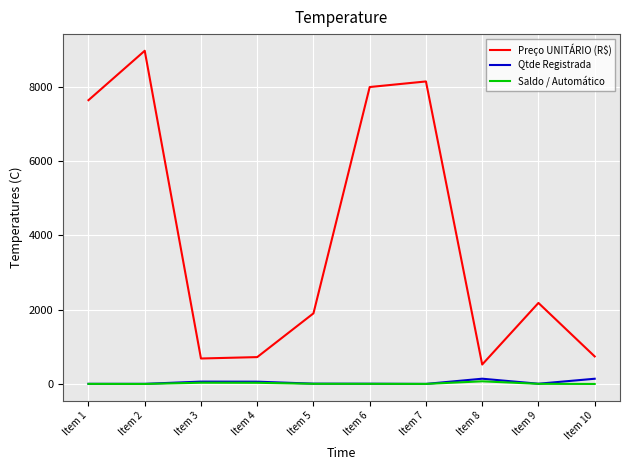

True or false: Qtde Registrada and Preço UNITÁRIO (R$) intersect in this chart.

False